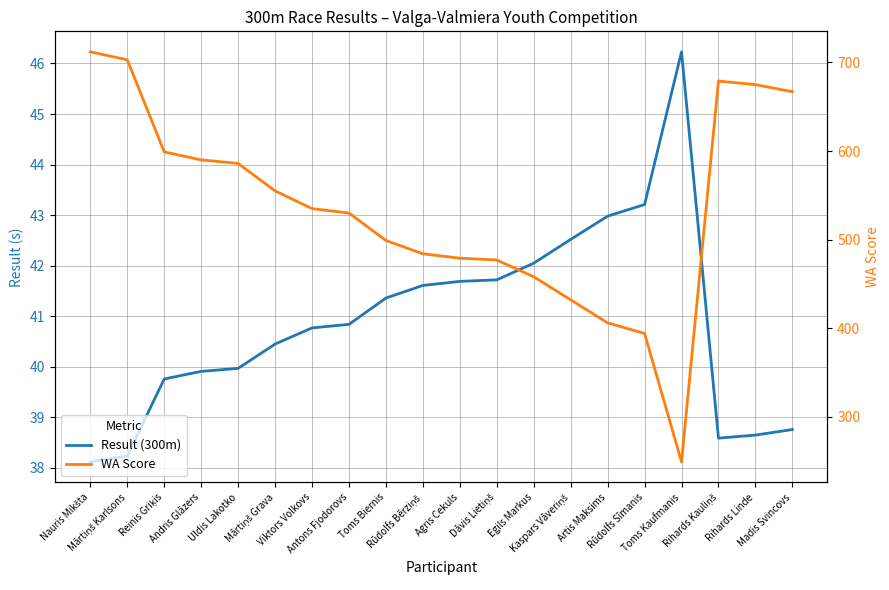

At which category is the sum across all series the highest?

Nauris Mikšta